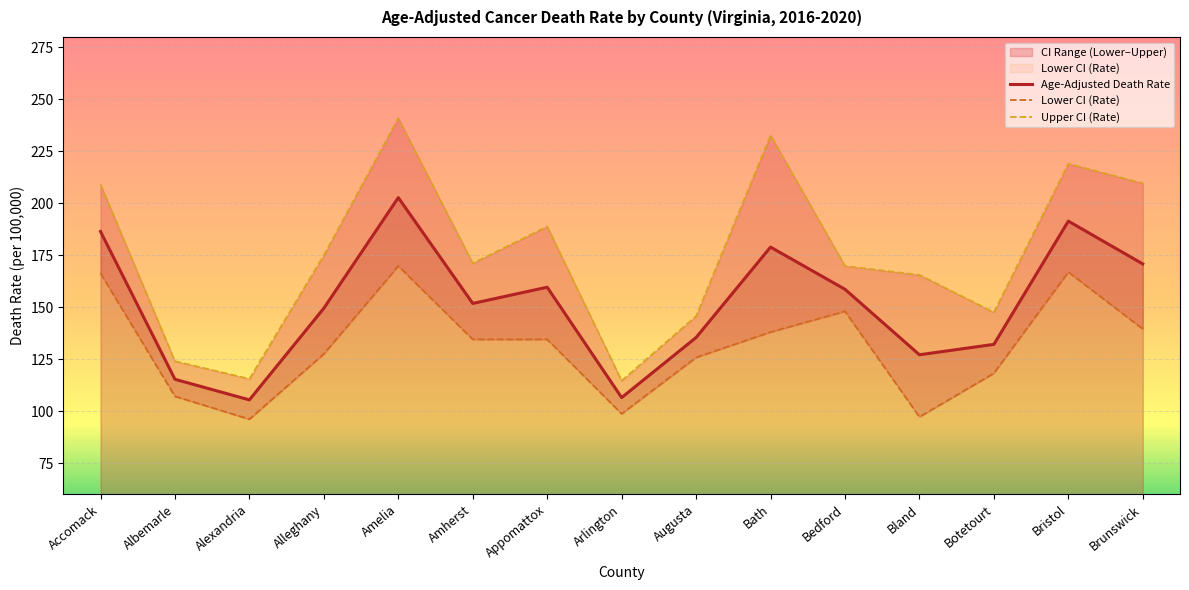

True or false: Age-Adjusted Death Rate has more than 0 points higher than both neighbors.

True